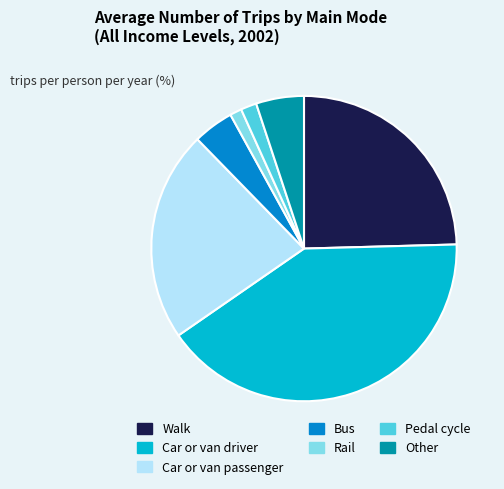

The Walk slice represents 10% of the pie. True or false?

False